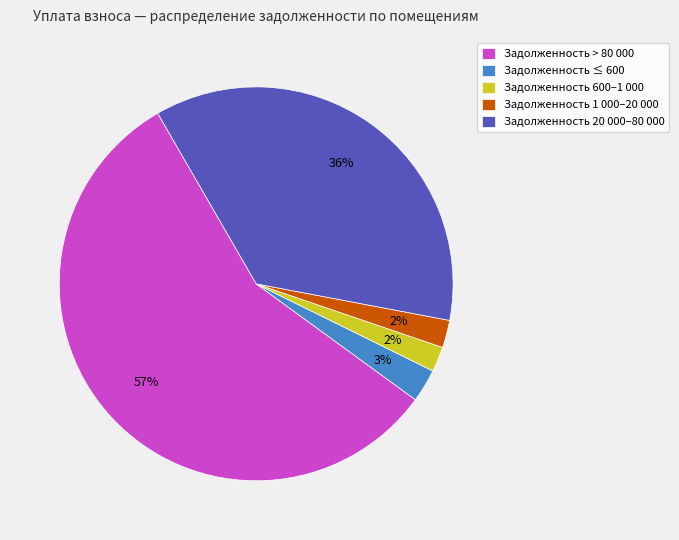

Is Задолженность > 80 000 the majority of the pie?

Yes